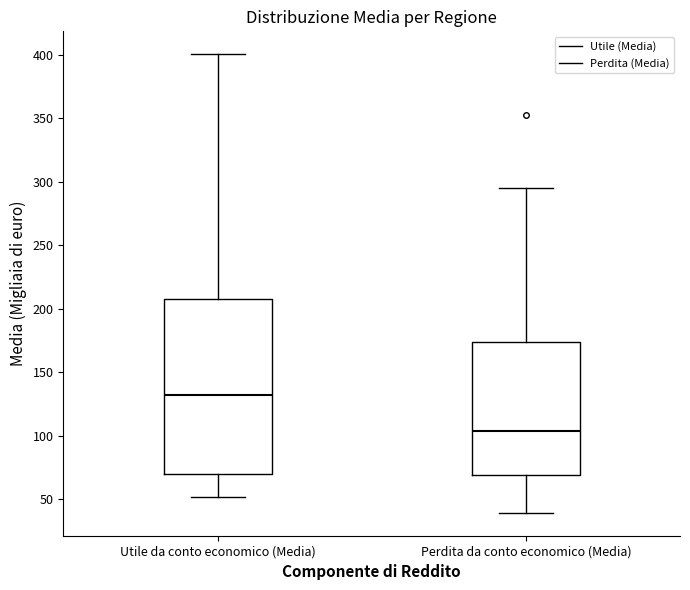

Reading left to right, transcribe this box plot: for each box, give where its median line is, the range the box spans, and where its two whiskers end, as read against the y-axis. The values are not printed on the chart, so give them approximately, as read against the axis.

Utile da conto economico (Media): median 130, box 70 to 210, whiskers 50 to 400
Perdita da conto economico (Media): median 105, box 70 to 175, whiskers 40 to 295